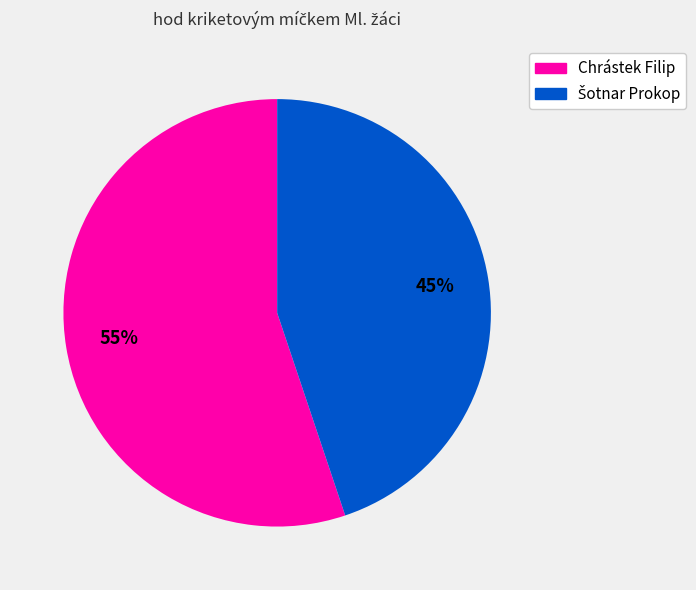

Which slice represents more than half of the pie?

Chrástek Filip